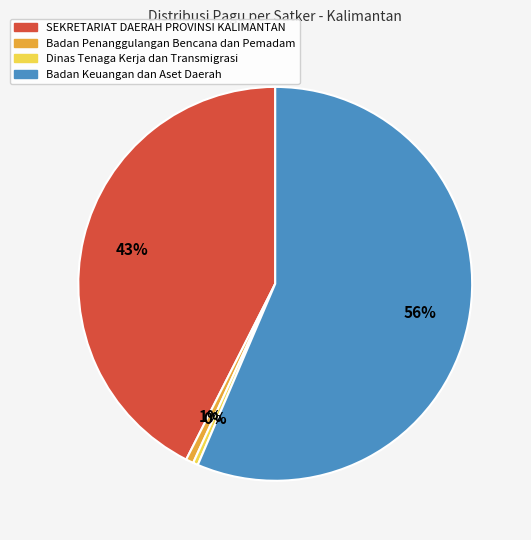

To the nearest percent, what is the average slice percentage?

25%